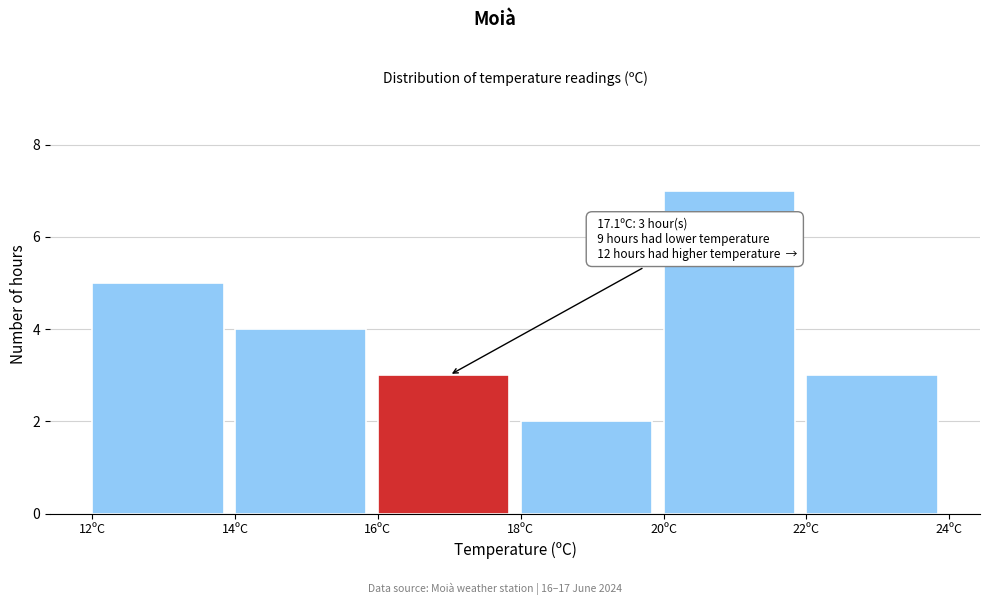

Which range on the x-axis has the tallest bar?

20 to 22